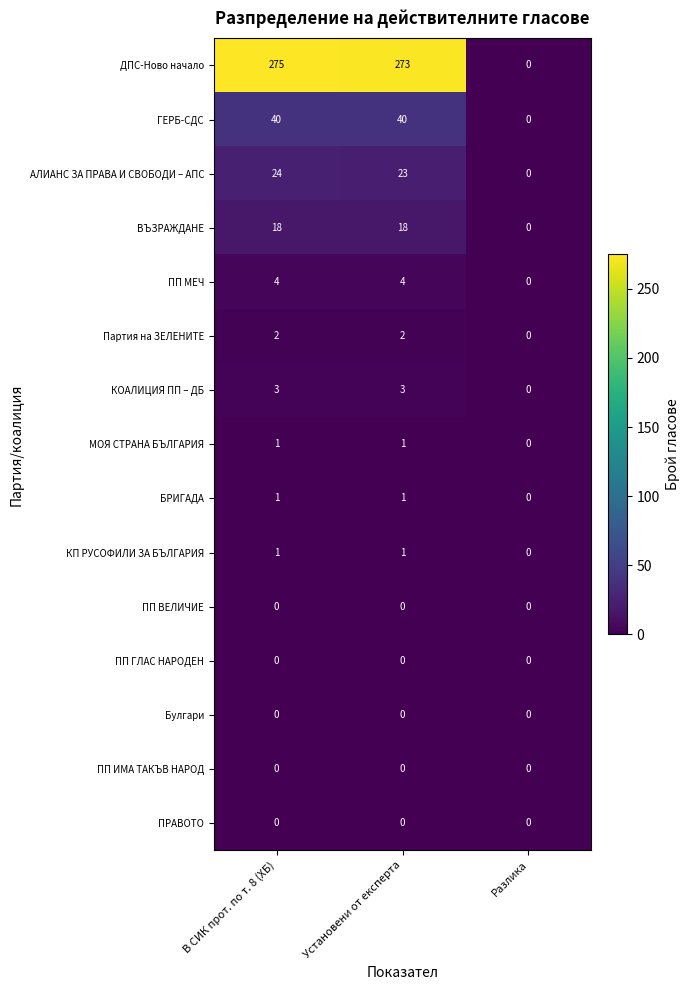

What is the average value of the ВЪЗРАЖДАНЕ series?

12